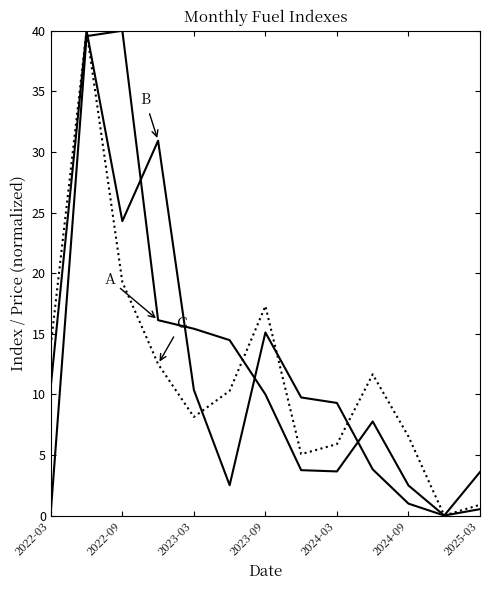

Does the chart display data point markers on the line(s)?

No